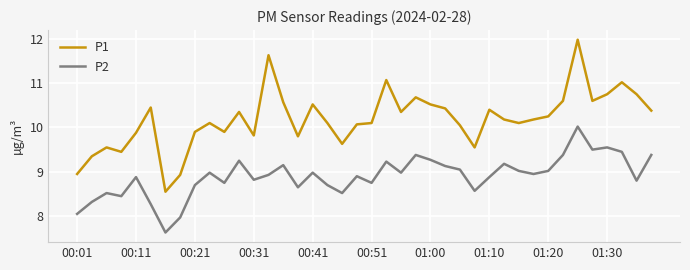

What is the sum of all P1 values?

407.4